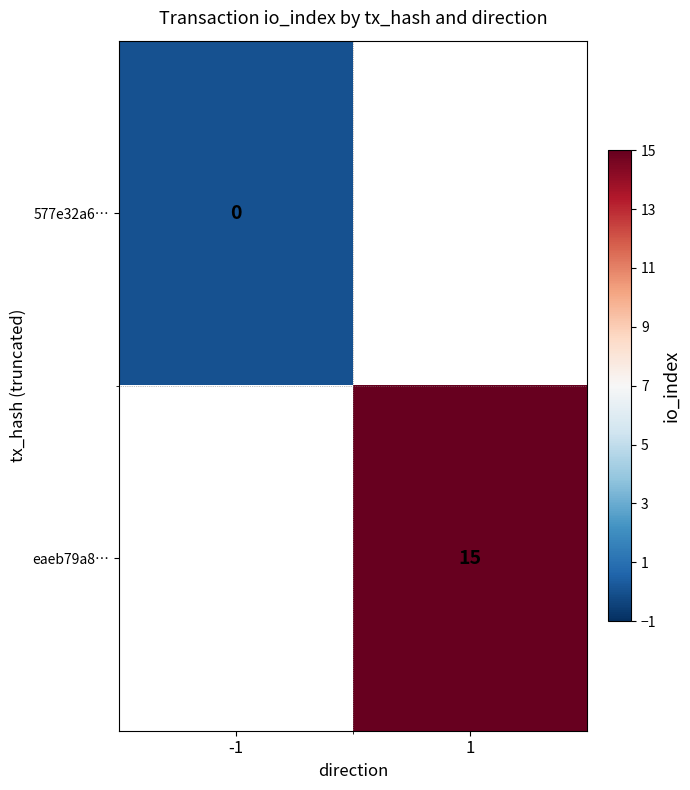

How many distinct data groups are displayed?

2